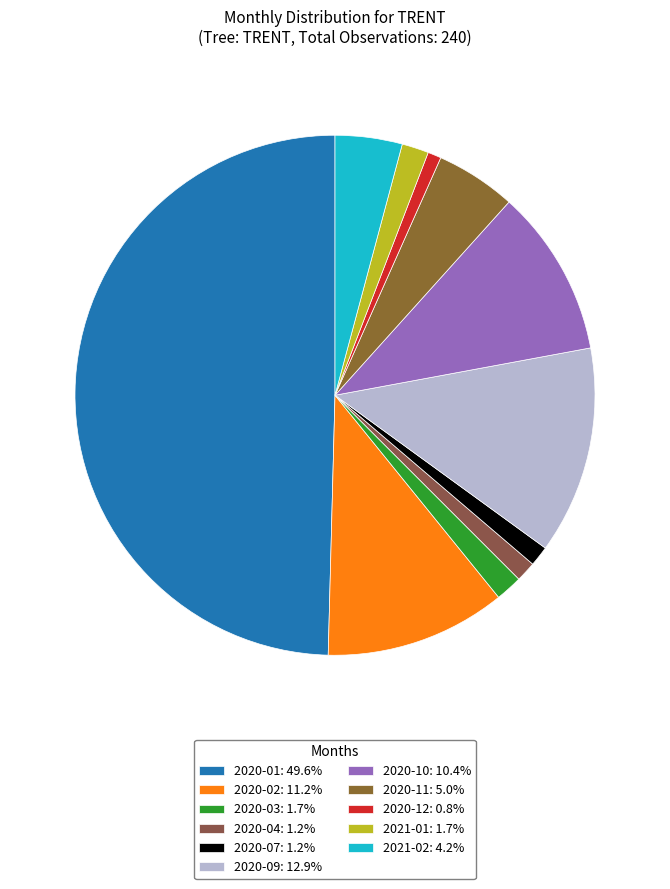

Which slice is the largest?

2020-01